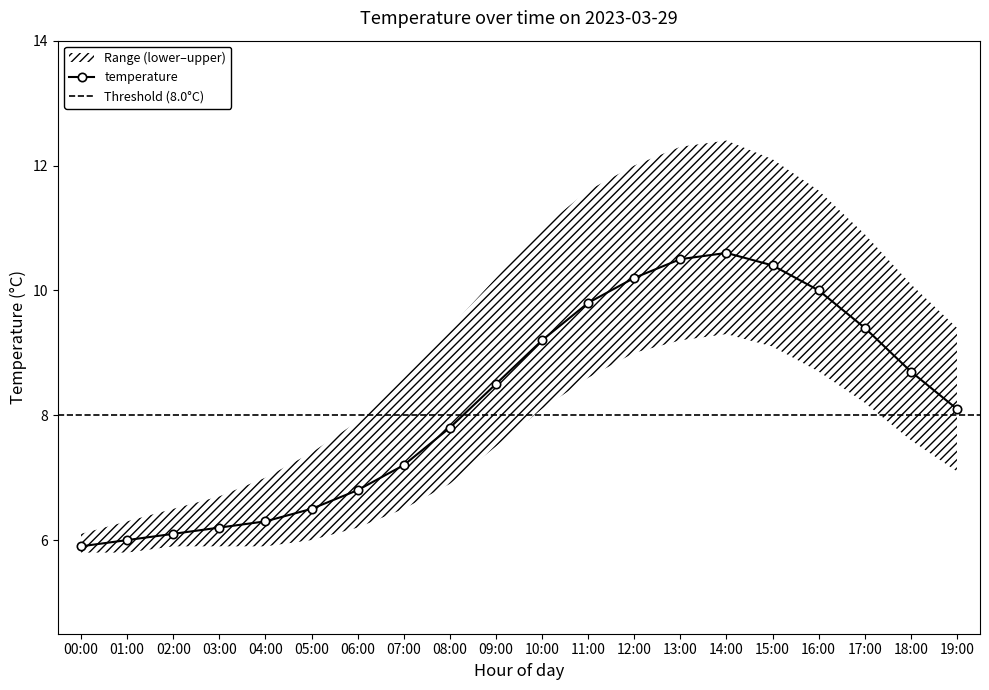

Is the value of temp_lower at 18:00 greater than the value of temperature at 02:00?

Yes